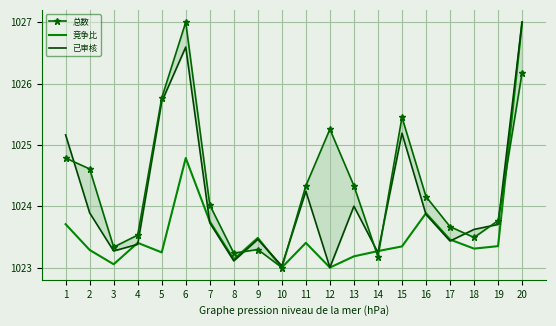

At which category does 总数 reach its first local valley?

3